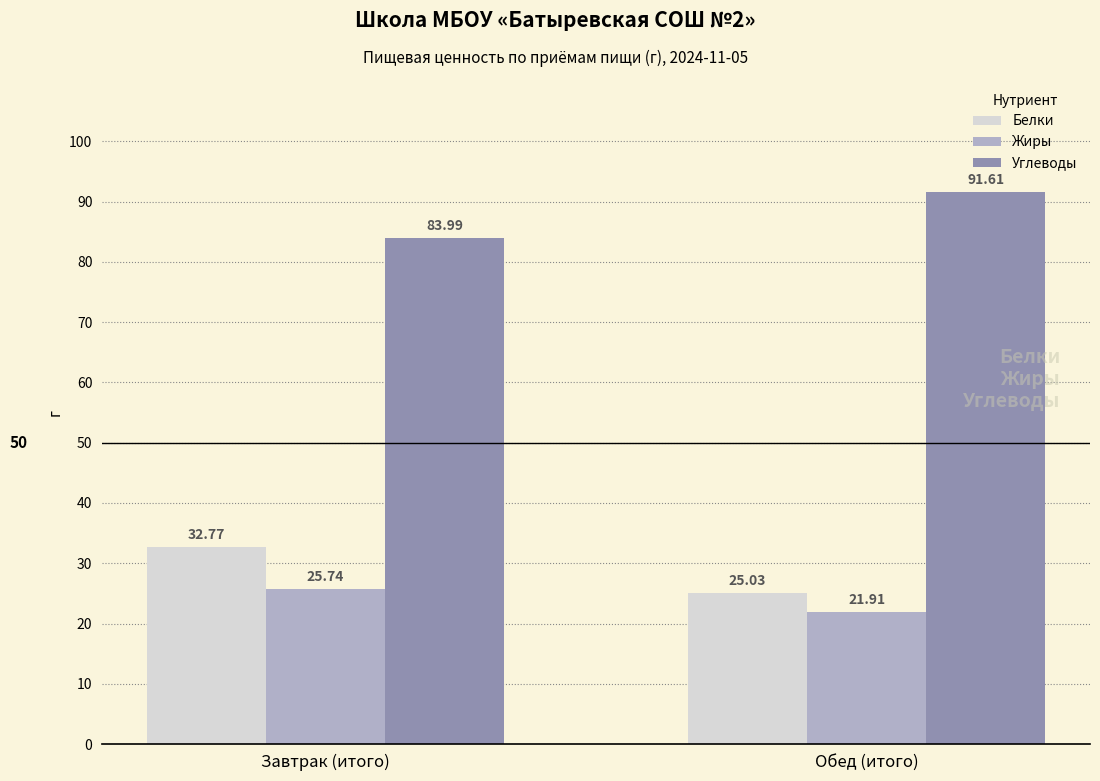

What is the value of the Белки bar at the 2nd from the left?

25.0